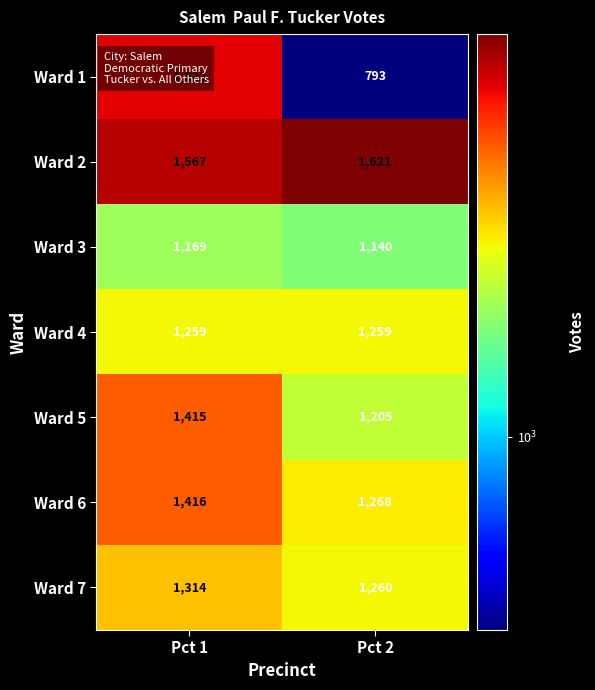

At which category is the sum across all series the highest?

Pct 1